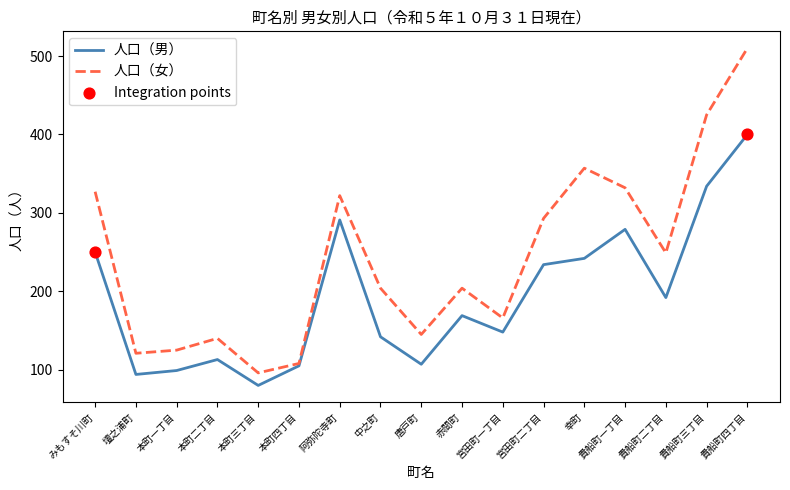

Is the value of 人口（男） at 中之町 greater than the value of 人口（女） at 本町四丁目?

Yes